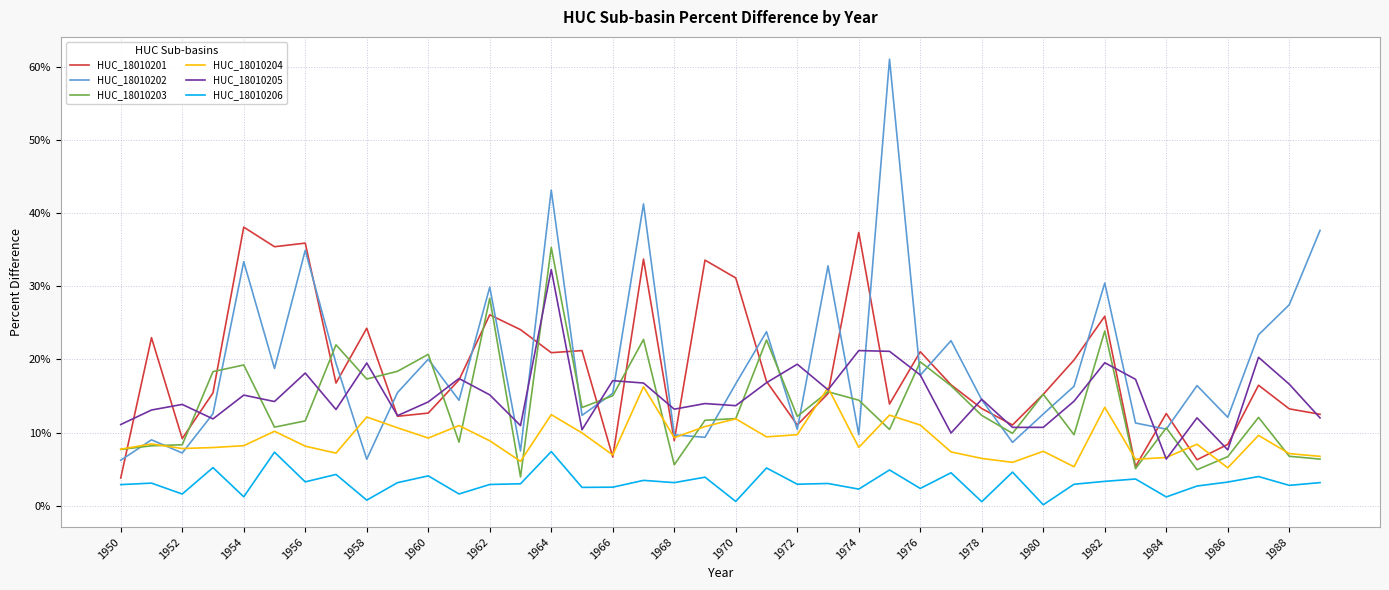

Is this an area chart (filled region under the line)?

No